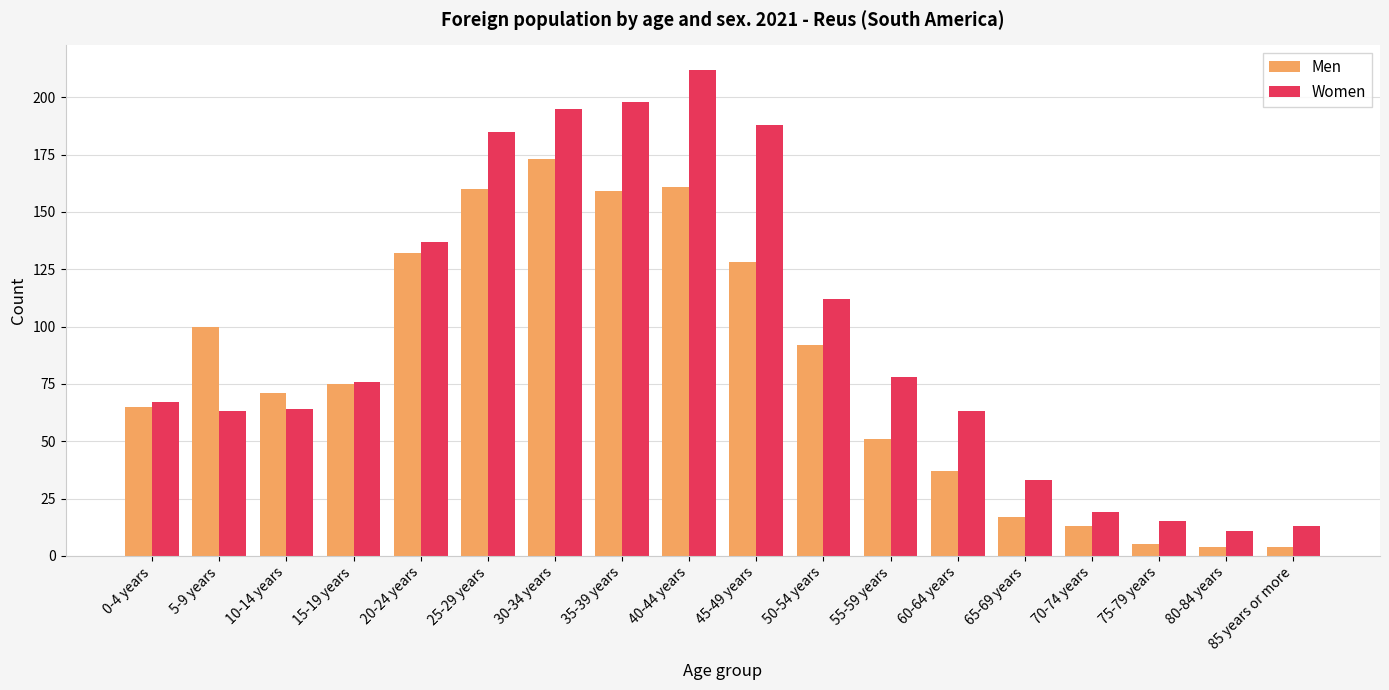

Reading left to right, list all the values displayed in this chart.

Men: 0-4 years=65	5-9 years=100	10-14 years=71	15-19 years=75	20-24 years=132	25-29 years=160	30-34 years=173	35-39 years=159	40-44 years=161	45-49 years=128	50-54 years=92	55-59 years=51	60-64 years=37	65-69 years=17	70-74 years=13	75-79 years=5	80-84 years=4	85 years or more=4
Women: 0-4 years=67	5-9 years=63	10-14 years=64	15-19 years=76	20-24 years=137	25-29 years=185	30-34 years=195	35-39 years=198	40-44 years=212	45-49 years=188	50-54 years=112	55-59 years=78	60-64 years=63	65-69 years=33	70-74 years=19	75-79 years=15	80-84 years=11	85 years or more=13